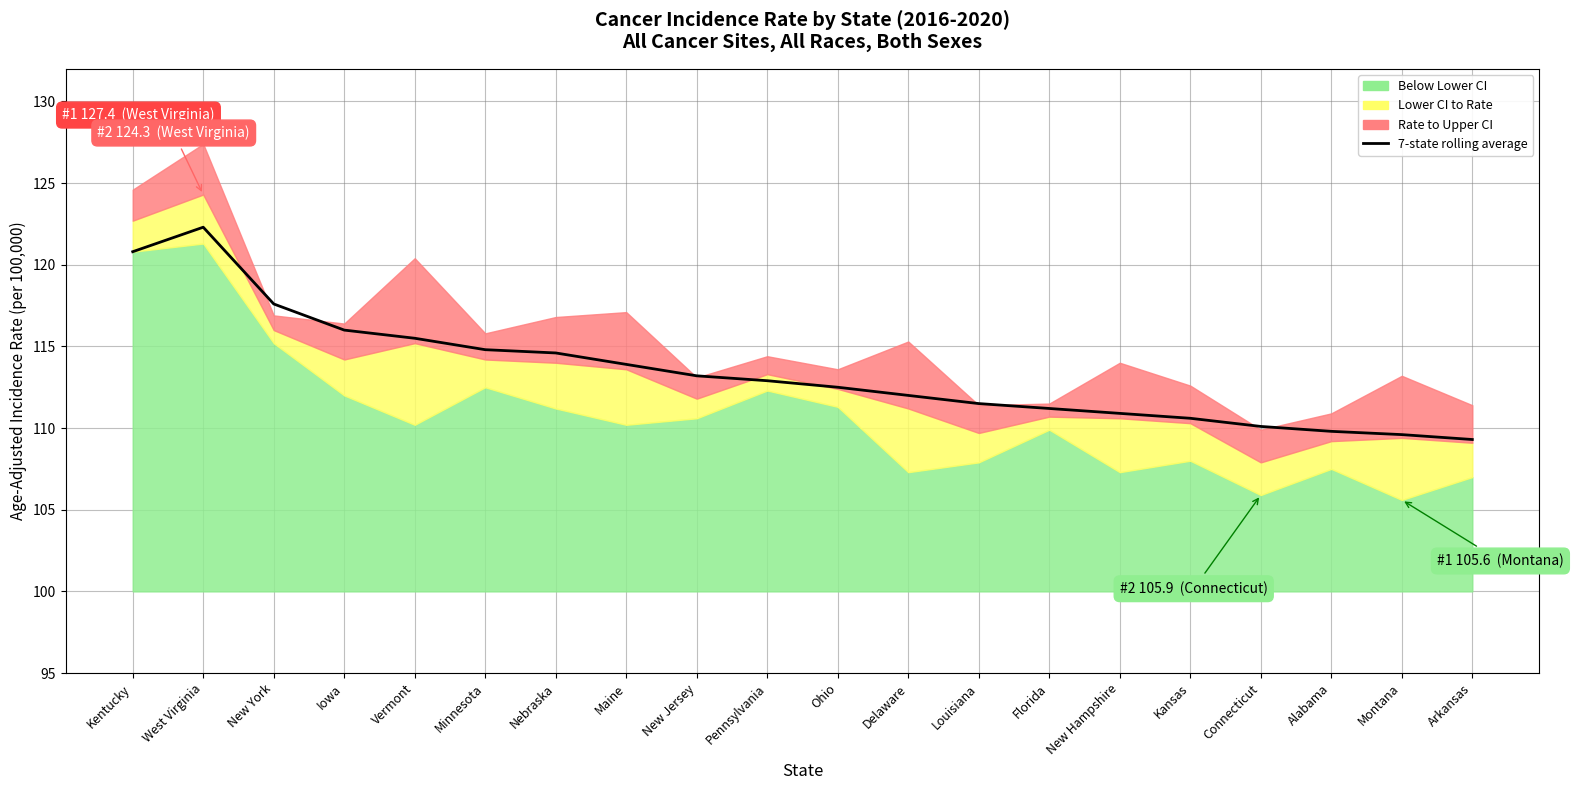

Does the chart display data point markers on the line(s)?

No